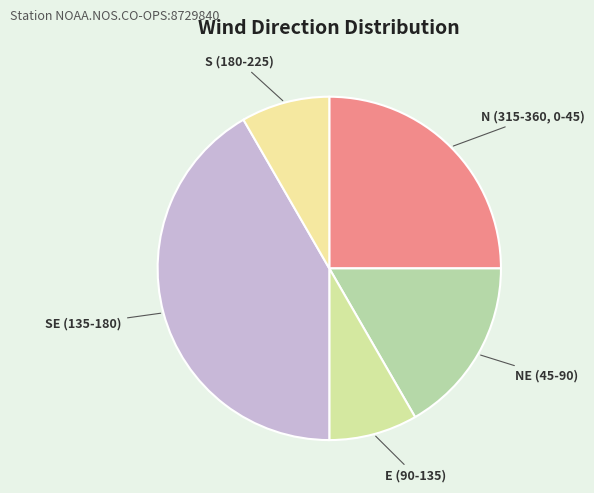

How many slices are in this pie chart?

5